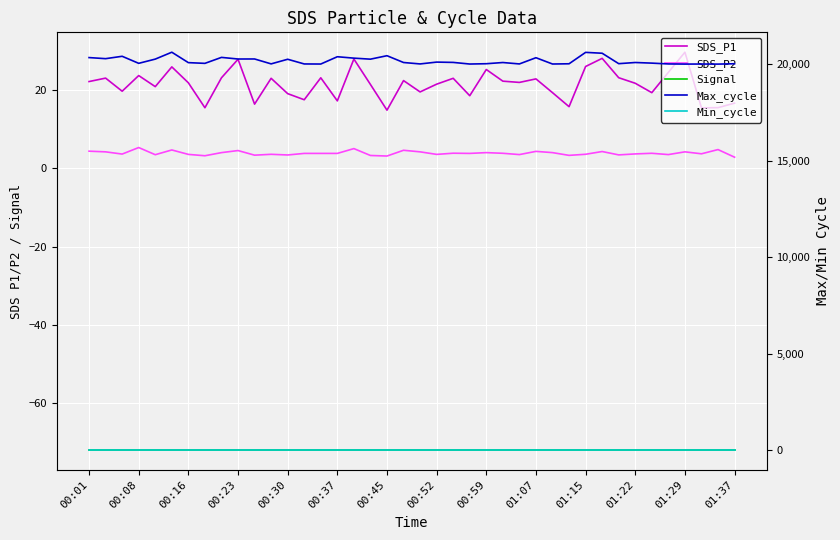

List the series in order of their peak value, lowest first.

Signal, SDS_P2, Min_cycle, SDS_P1, Max_cycle